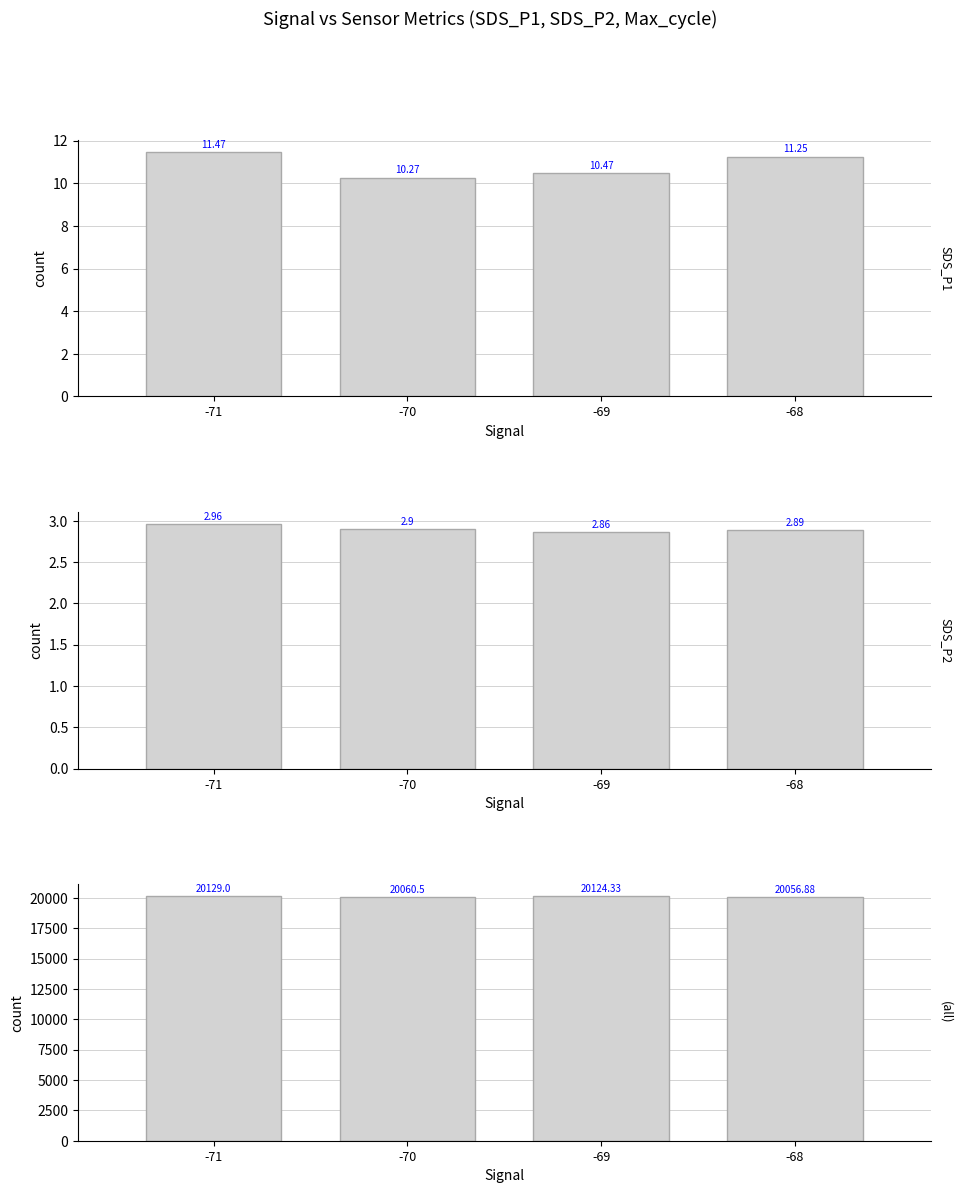

Reading left to right, transcribe all the data shown in this chart.

SDS_P1: 11.5	10.3	10.5	11.2
SDS_P2: 3.0	2.9	2.9	2.9
(all): 20129.0	20060.5	20124.3	20056.9